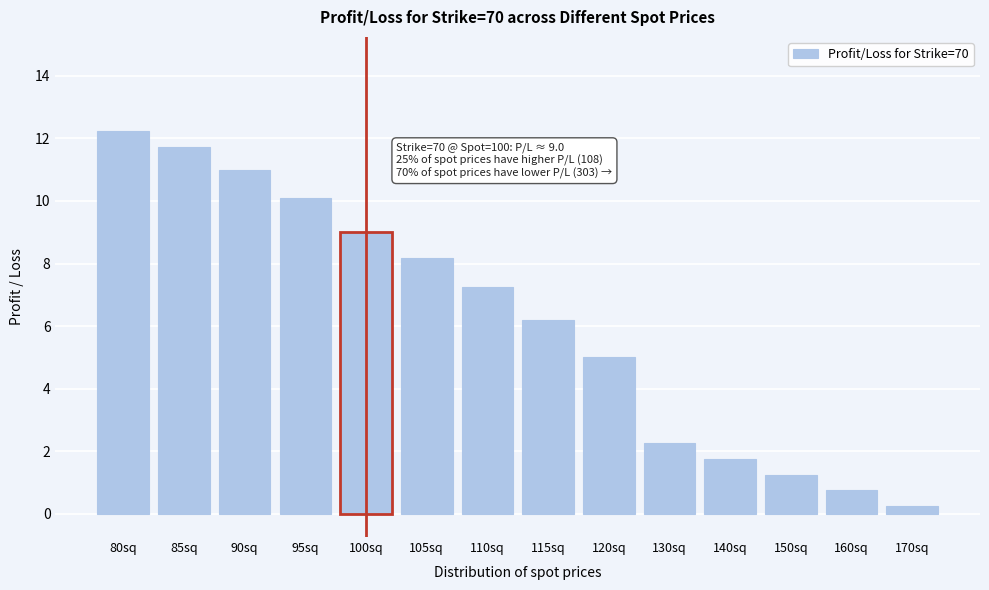

Which label corresponds to the smallest value in the chart?

170sq